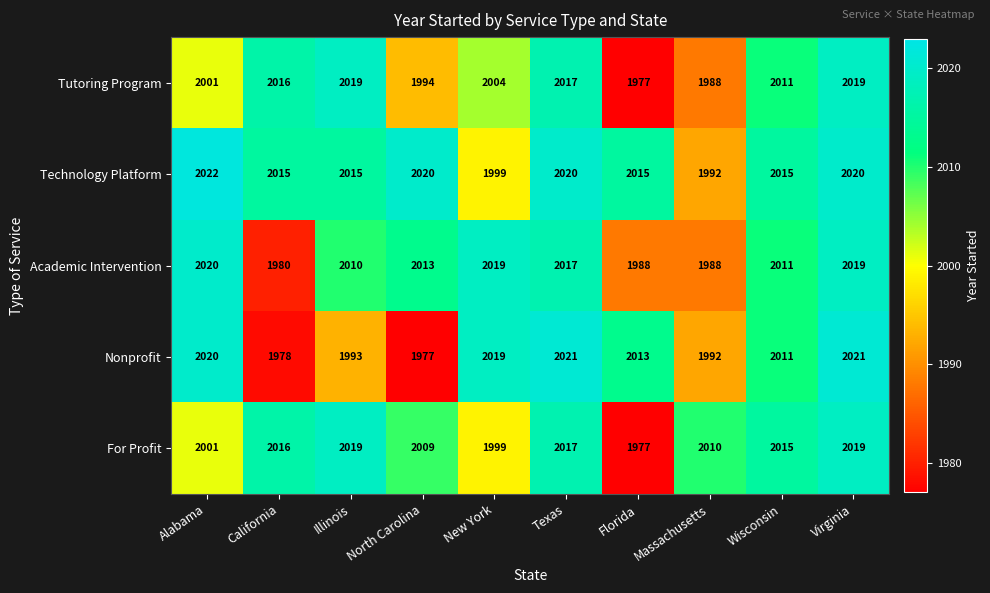

What is the lowest value of the Academic Intervention series?

1980